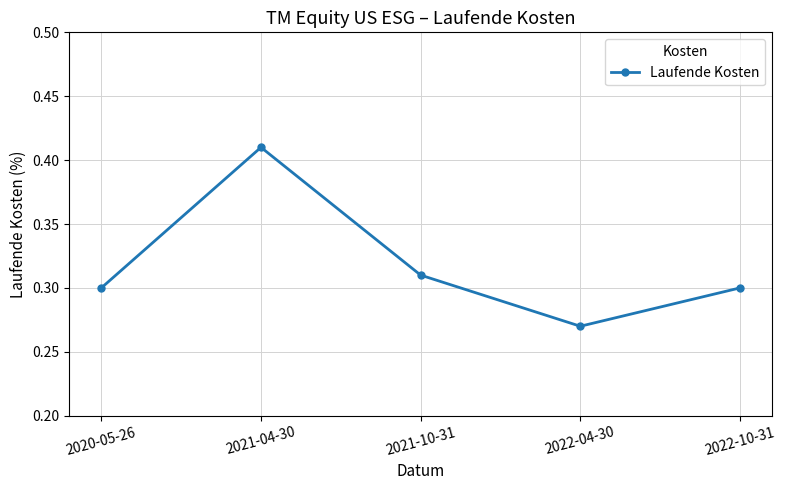

What position from the left is 2020-05-26?

1